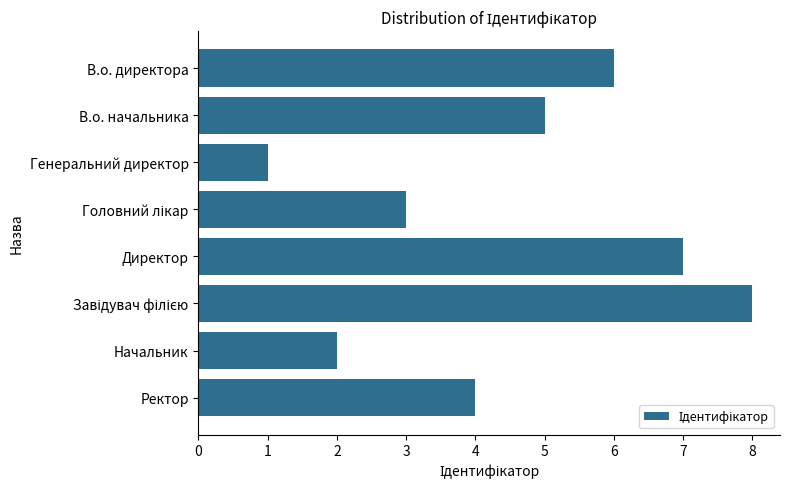

The chart shows a value of 2 at Начальник. True or false?

True